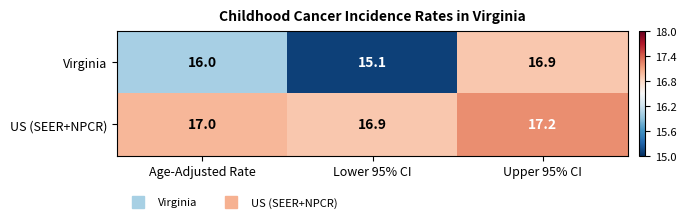

Rank the series by their average value, from lowest to highest.

Virginia, US (SEER+NPCR)